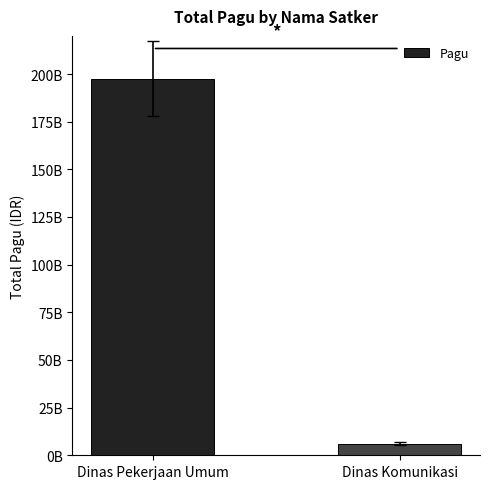

Does the chart contain any negative values?

No